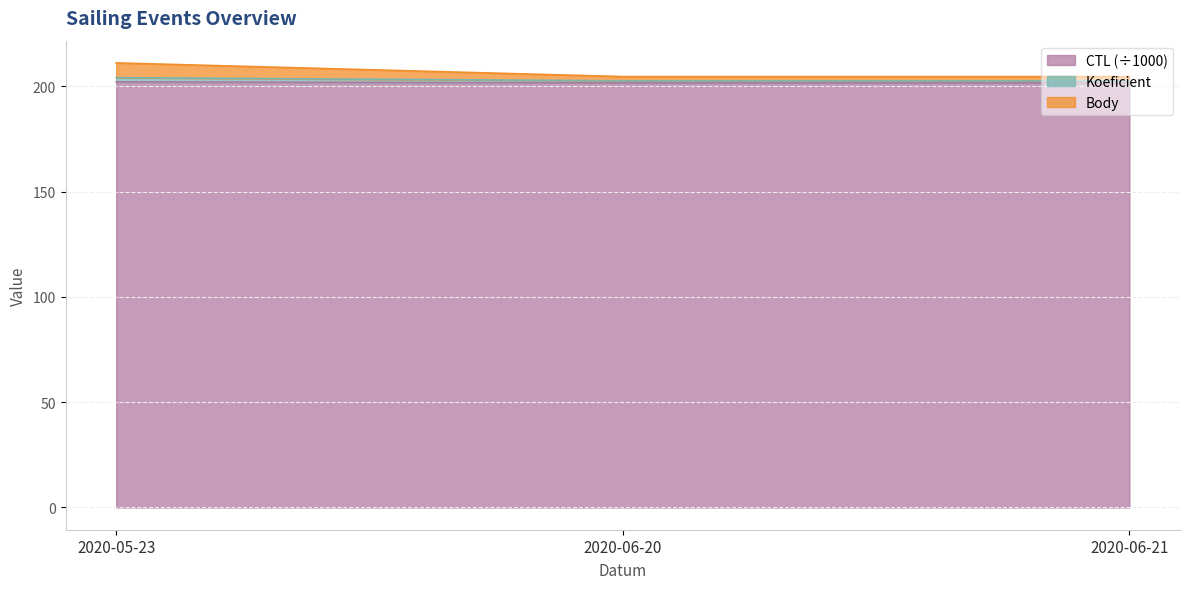

What is the minimum value for CTL (÷1000)?

201.6